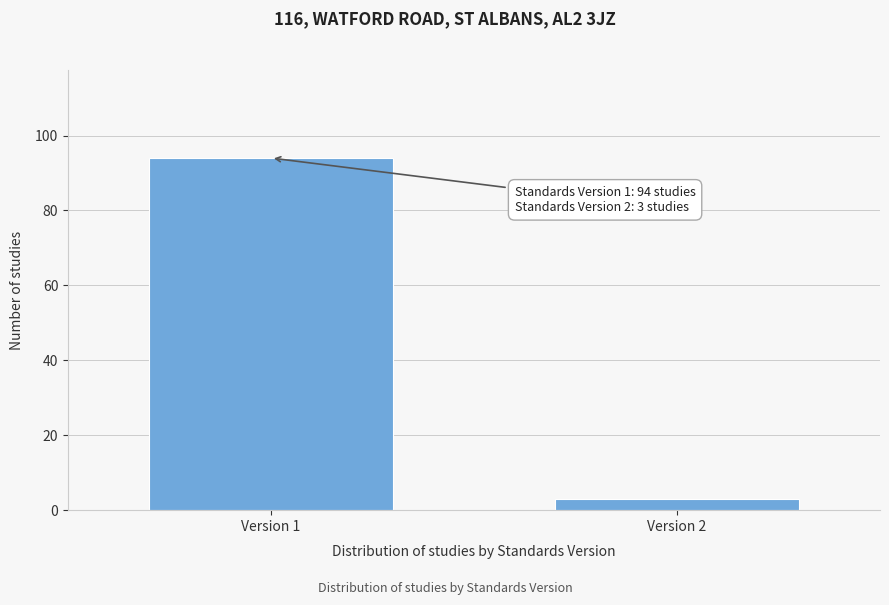

Reading left to right, transcribe all the data shown in this chart.

Version 1=94	Version 2=3